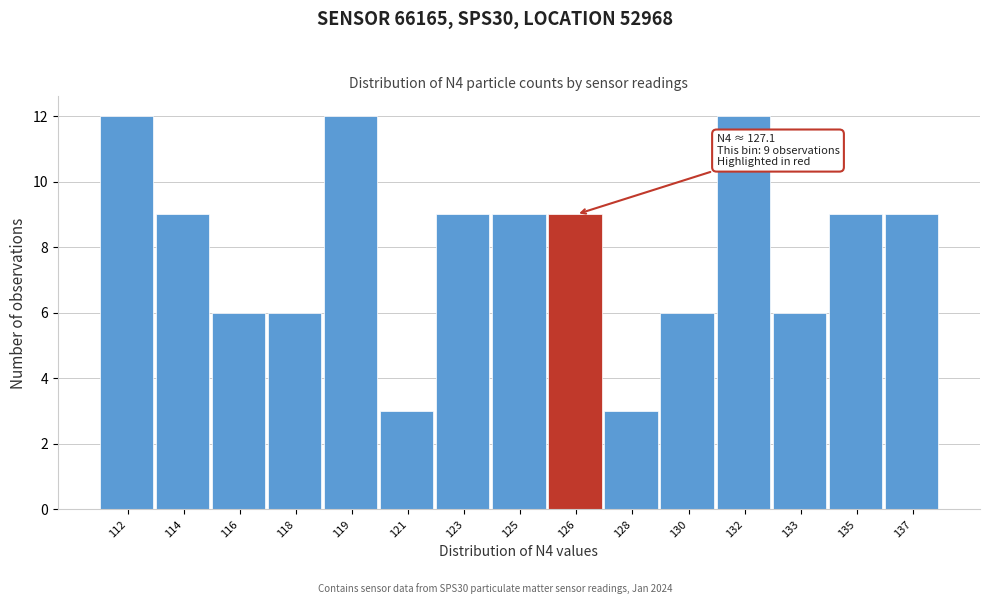

Reading left to right, what are all the values shown in this chart?

12	9	6	6	12	3	9	9	9	3	6	12	6	9	9